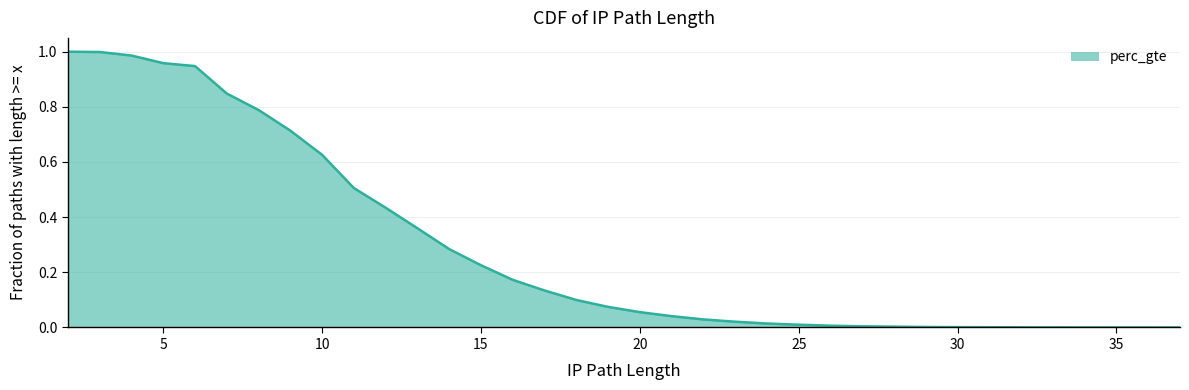

Is it true that the value at 12 is 0.4?

True